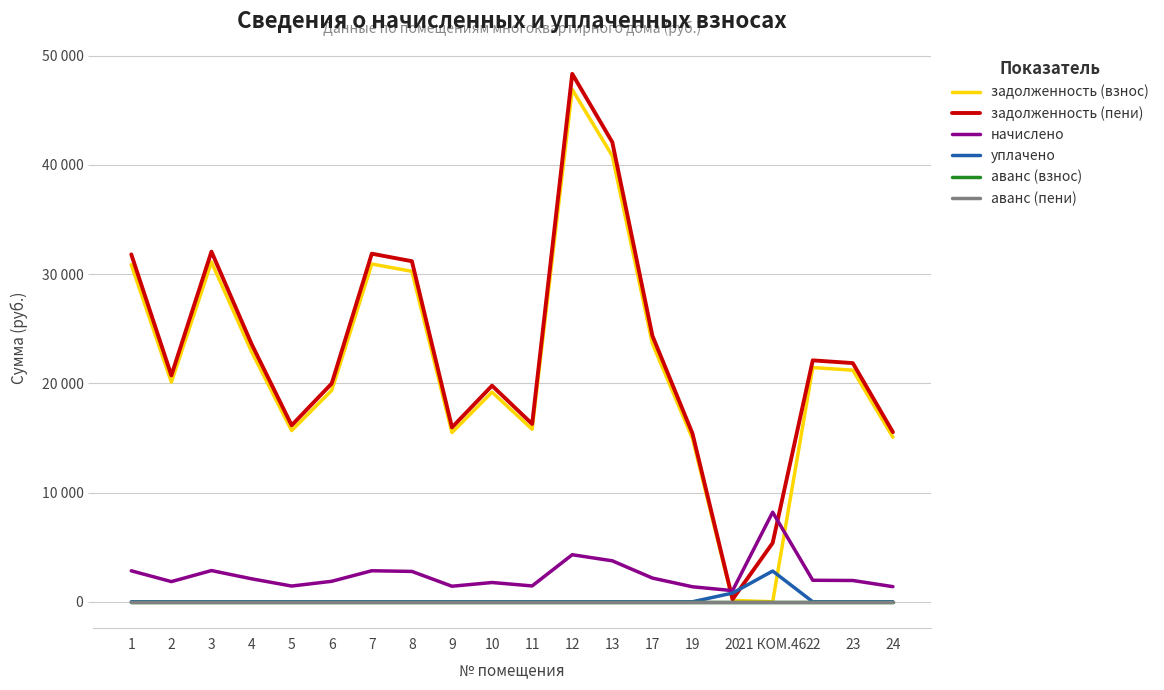

Where is задолженность (пени) nearest to the value 24280?

17